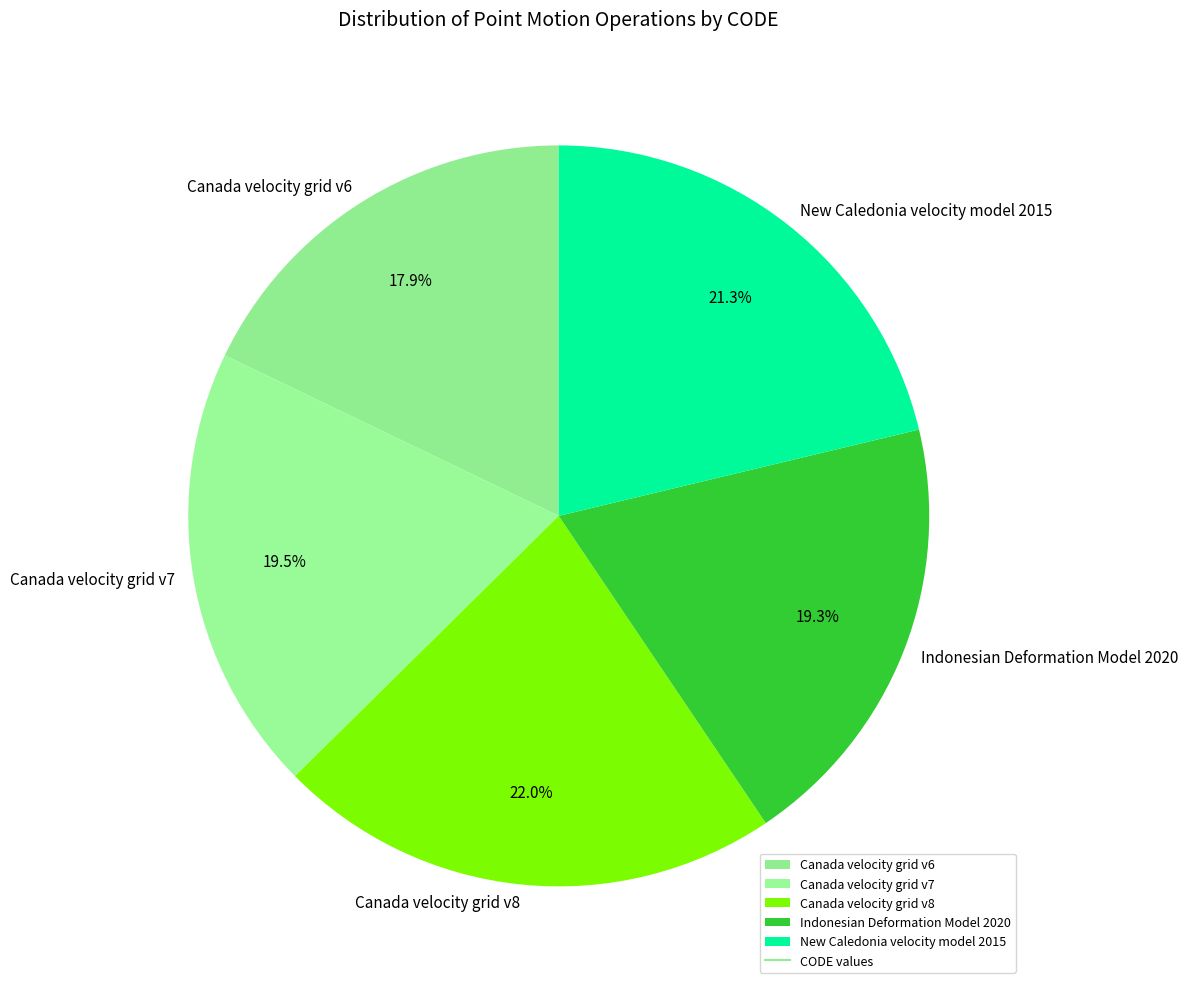

Does Indonesian Deformation Model 2020 represent more than half of the total?

No